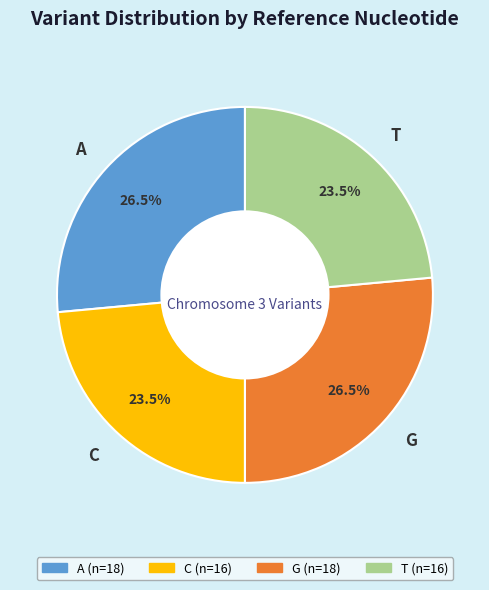

What is the ratio of the value at G to the value at T?

1.1